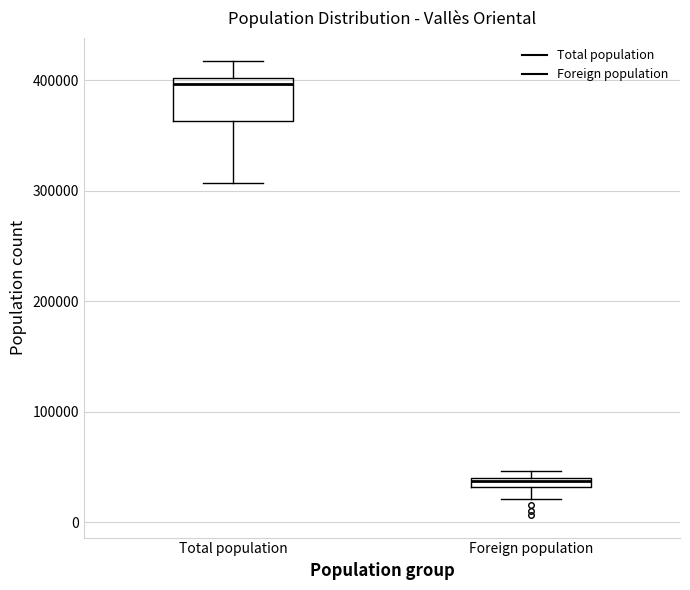

Where is the upper edge of the box for Foreign population on the y-axis? The values are not printed on the chart, so give them approximately, as read against the axis.

40000